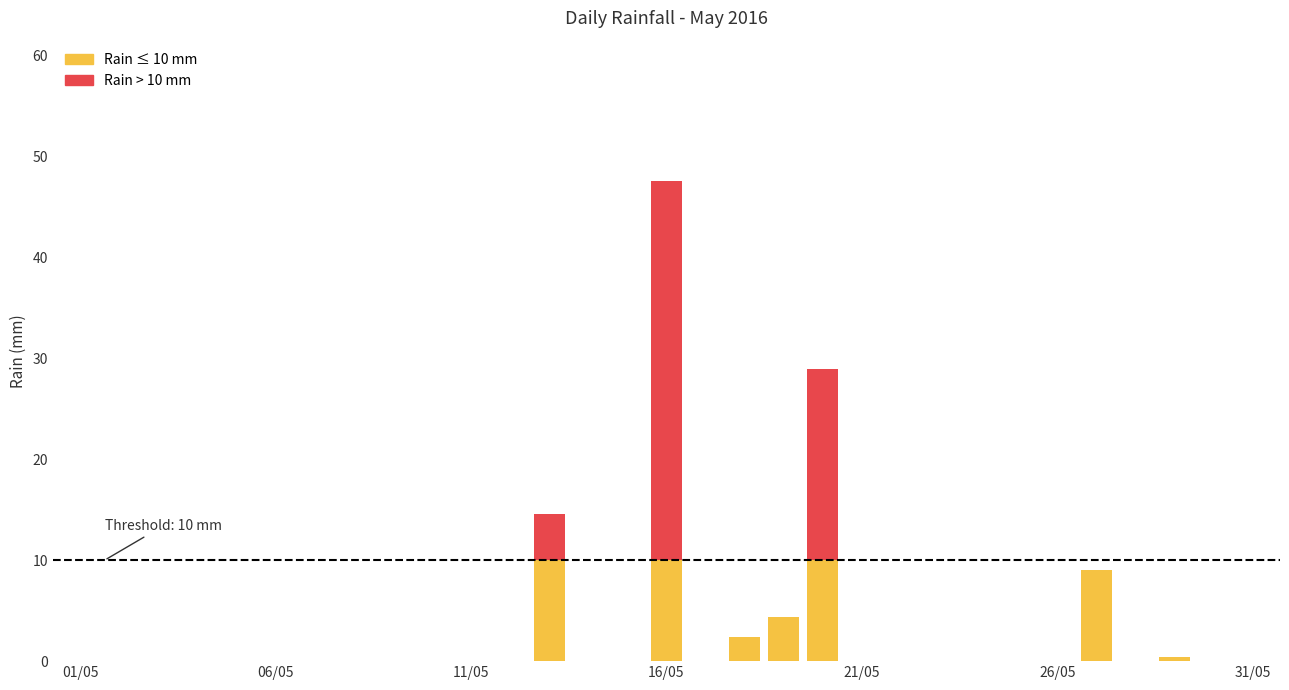

Does the chart contain stacked bars?

Yes